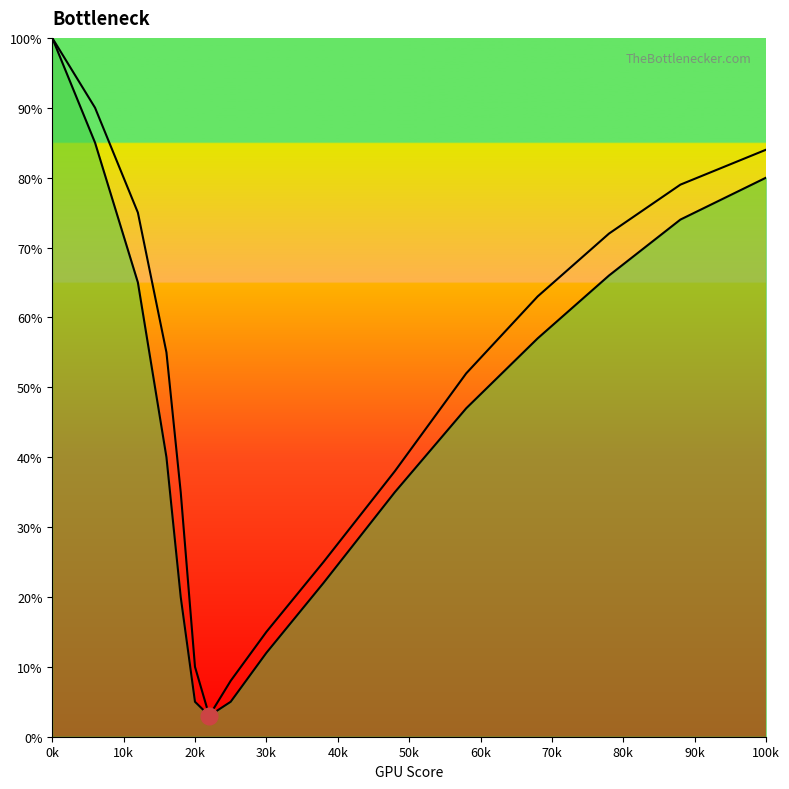

What is the highest value of the Right Curve series?

100